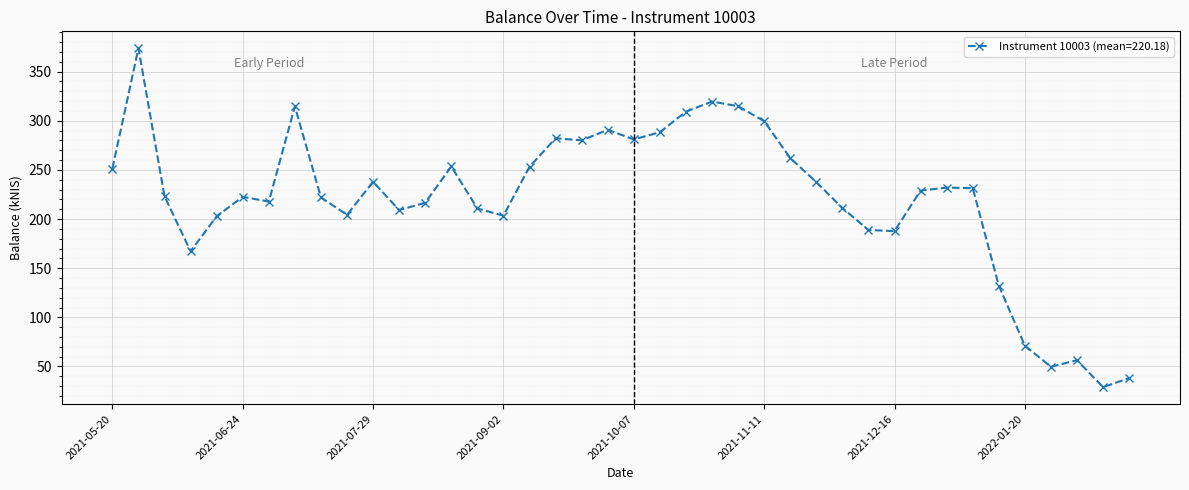

What is the value of the 12th point from the left?

209.1